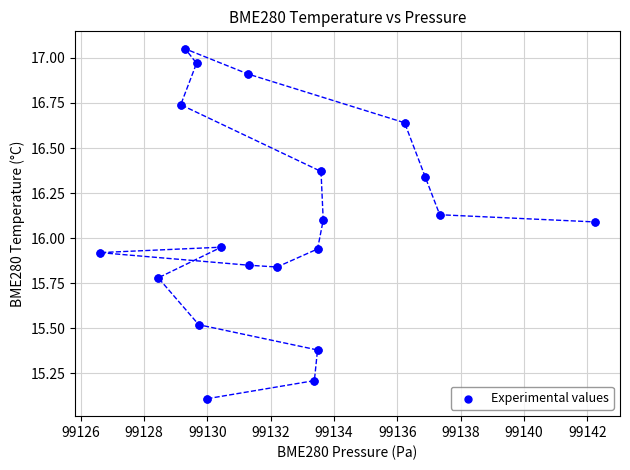

What is the range of X values (max minus min)?

15.6